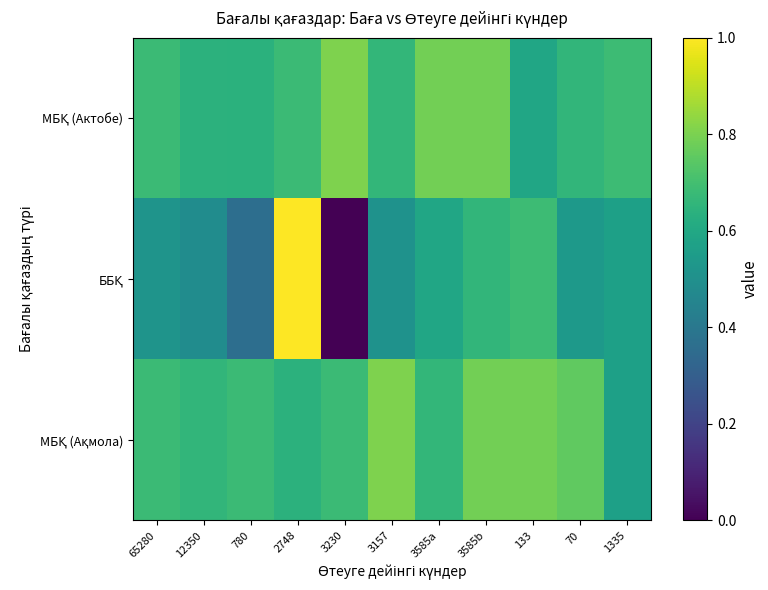

What is the difference between the highest and lowest values at 780?

0.3